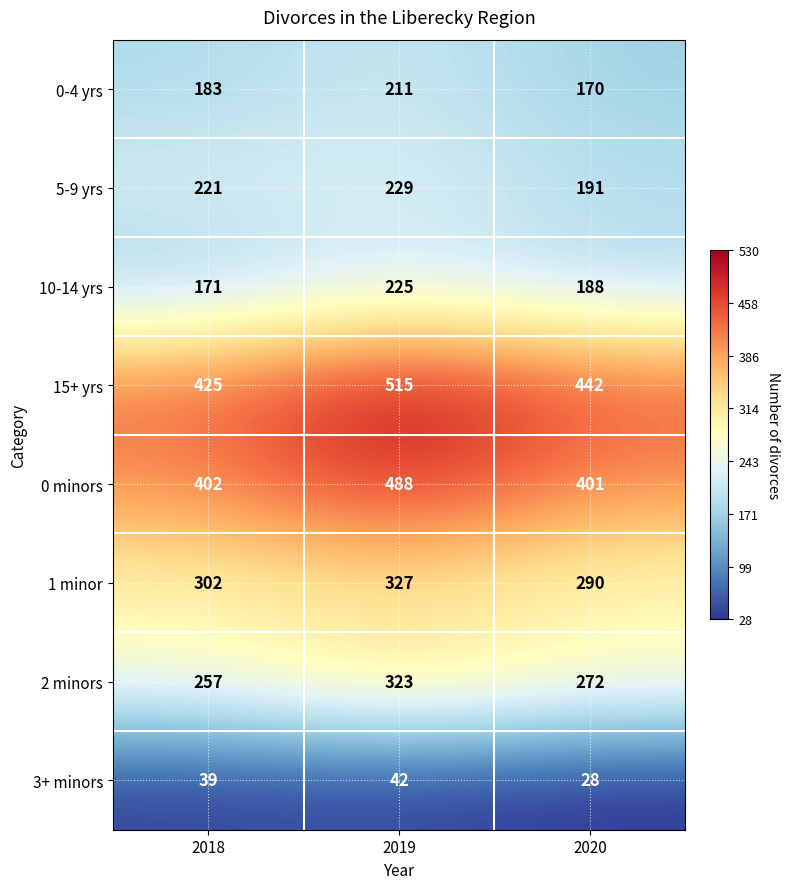

List the series in order of their peak value, highest first.

15+ yrs, 0 minors, 1 minor, 2 minors, 5-9 yrs, 10-14 yrs, 0-4 yrs, 3+ minors